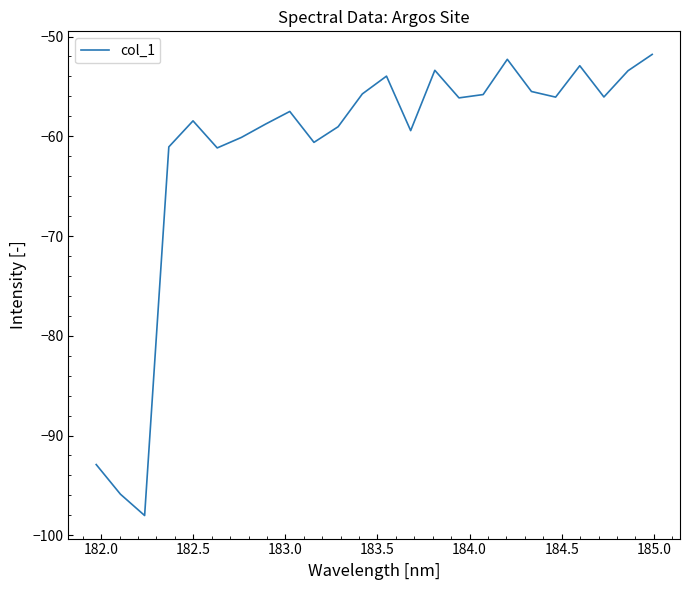

What is the difference between the maximum and minimum values?

46.2